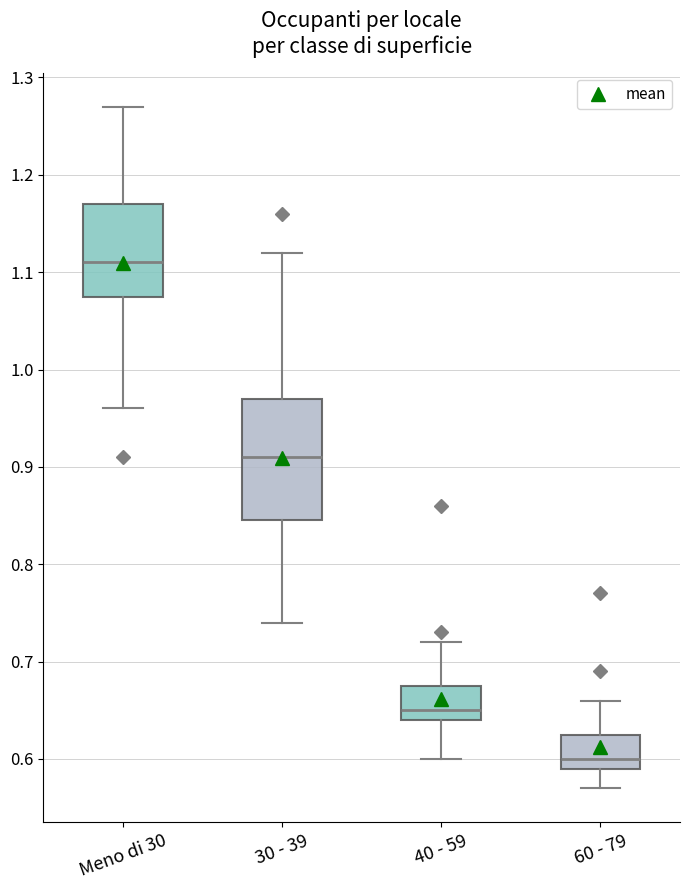

Comparing the boxes themselves (not the whiskers), which one is the tallest?

30 - 39